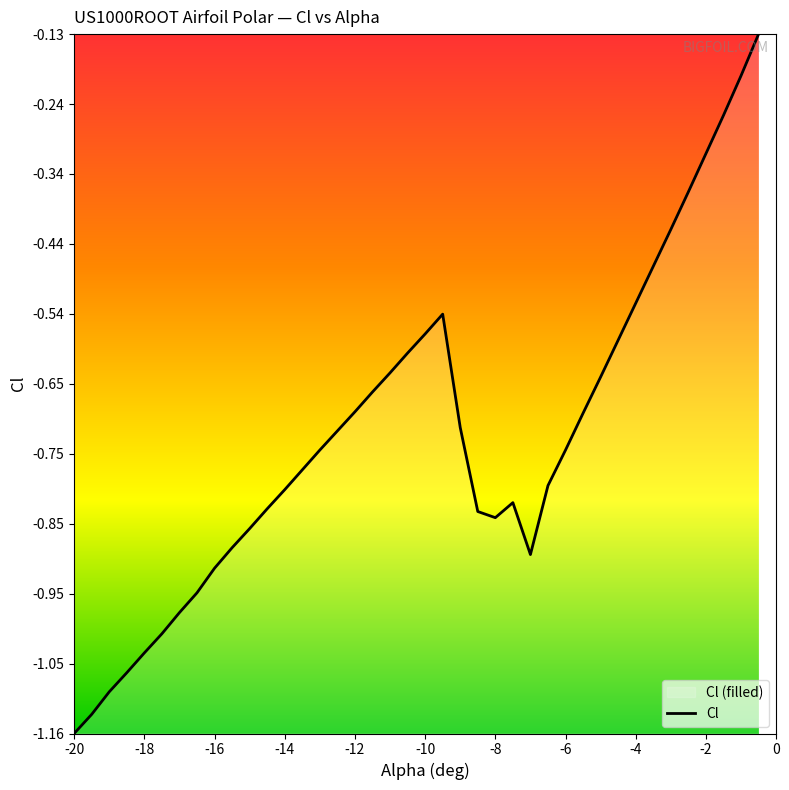

What is the value of the 35th point from the left?

-0.4